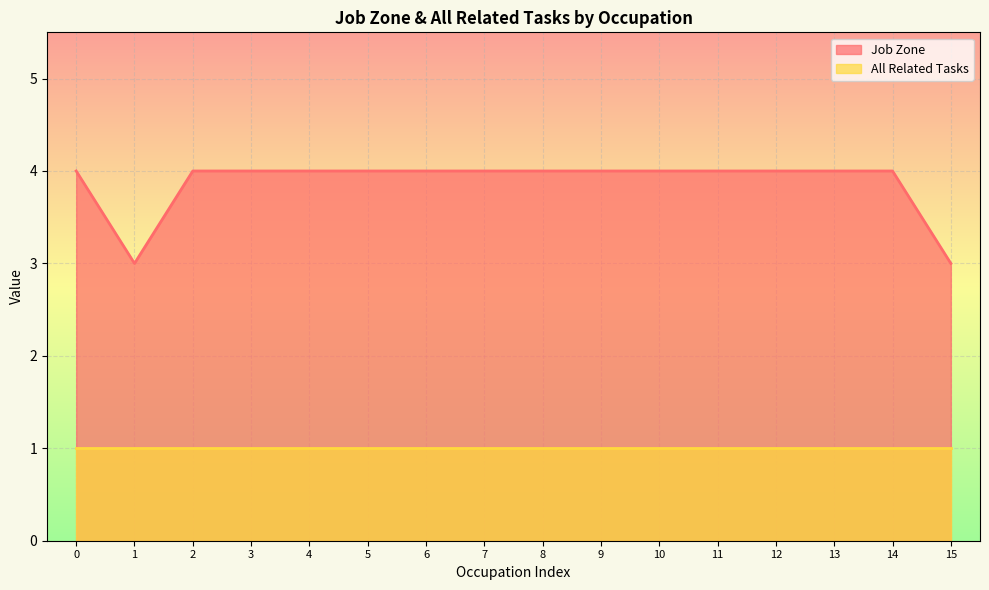

Rank the series by their maximum value, from highest to lowest.

Job Zone, All Related Tasks